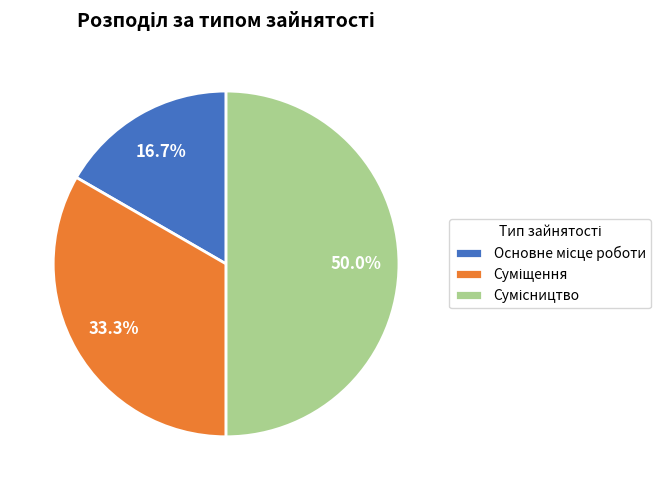

What is the change in value from Основне місце роботи to Суміщення?

+1